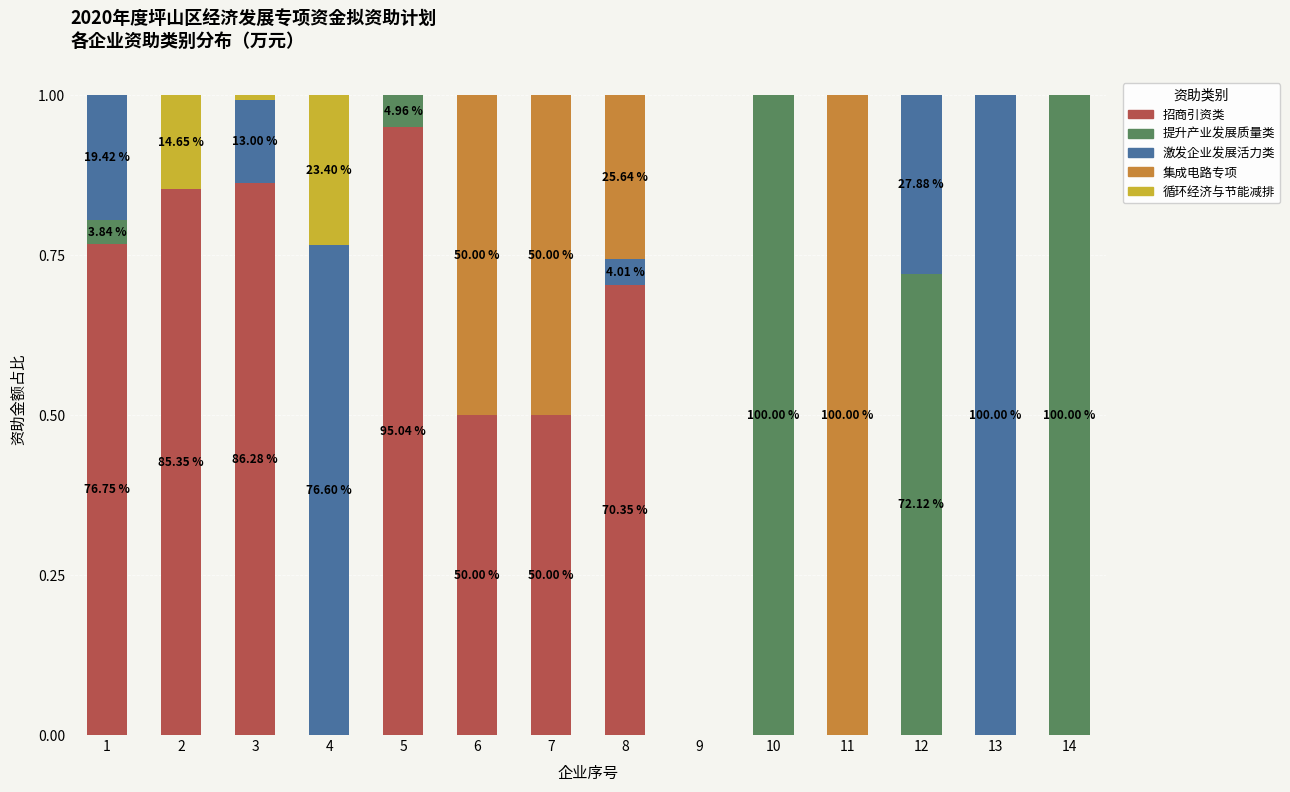

Count the number of data series in this chart.

5